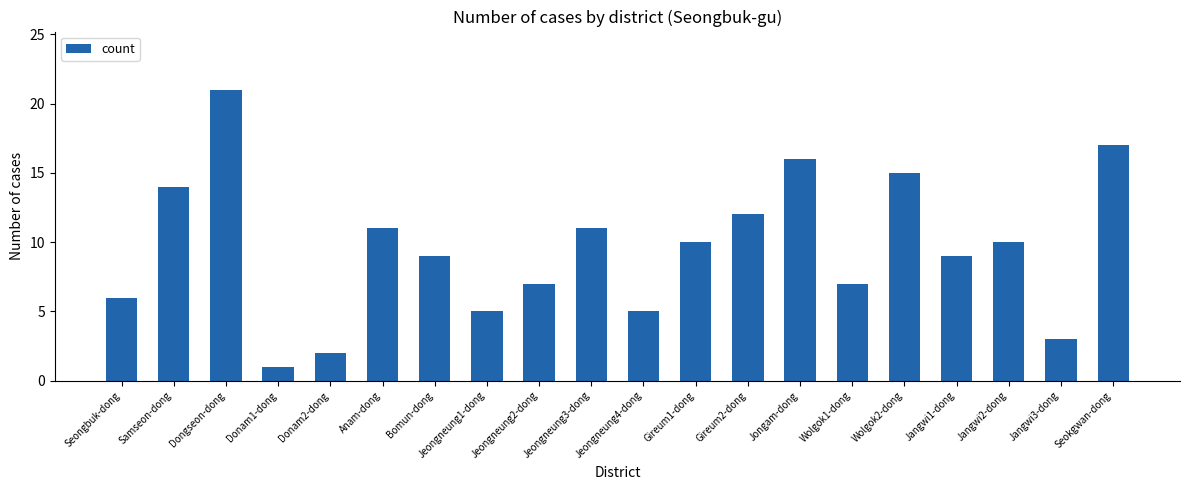

What is the label of the 10th bar from the left?

Jeongneung3-dong